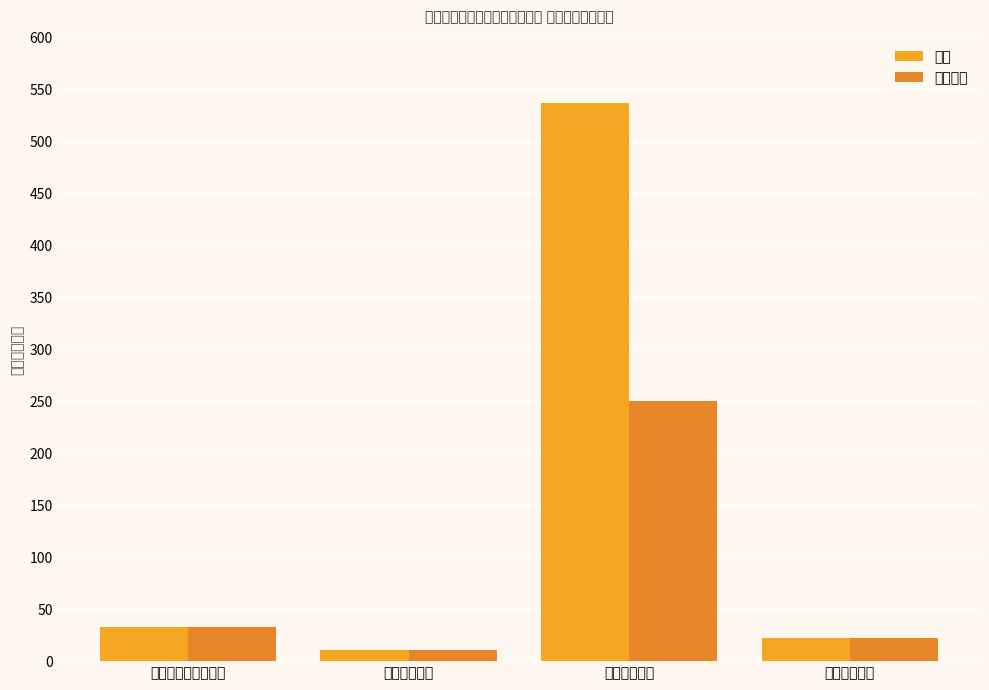

Which category has the lowest value across all series?

卫生健康支出